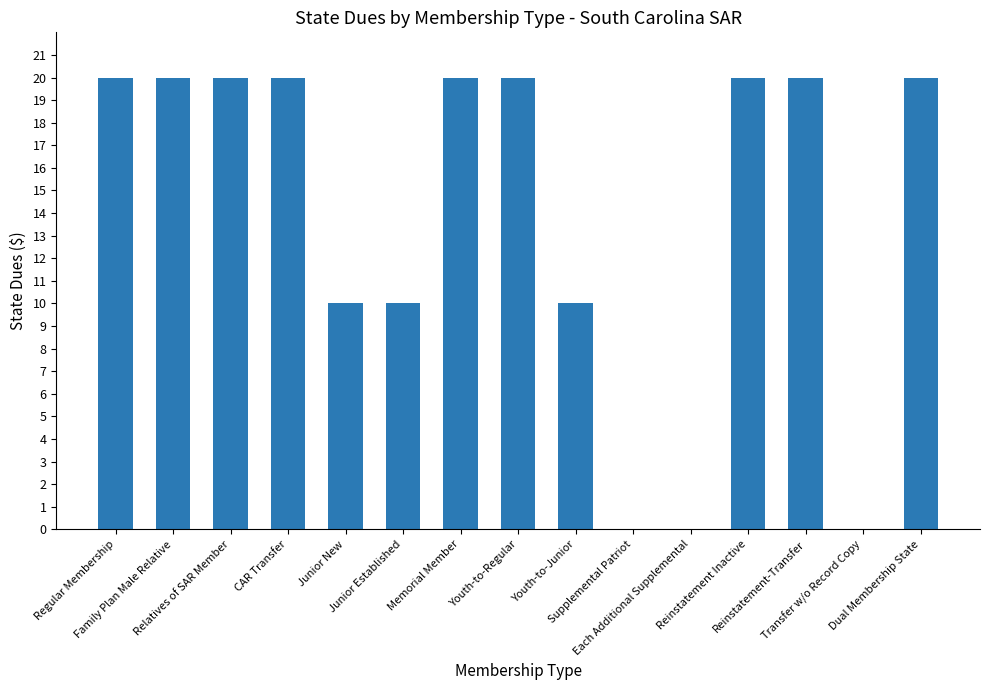

The value at Junior New is 10. True or false?

True